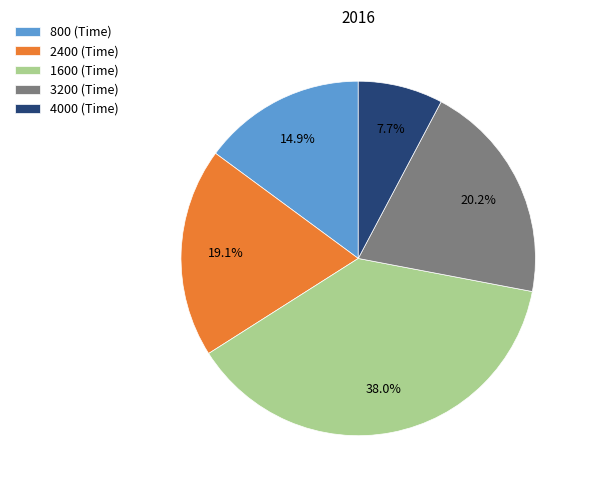

Count the number of slices in the pie.

5